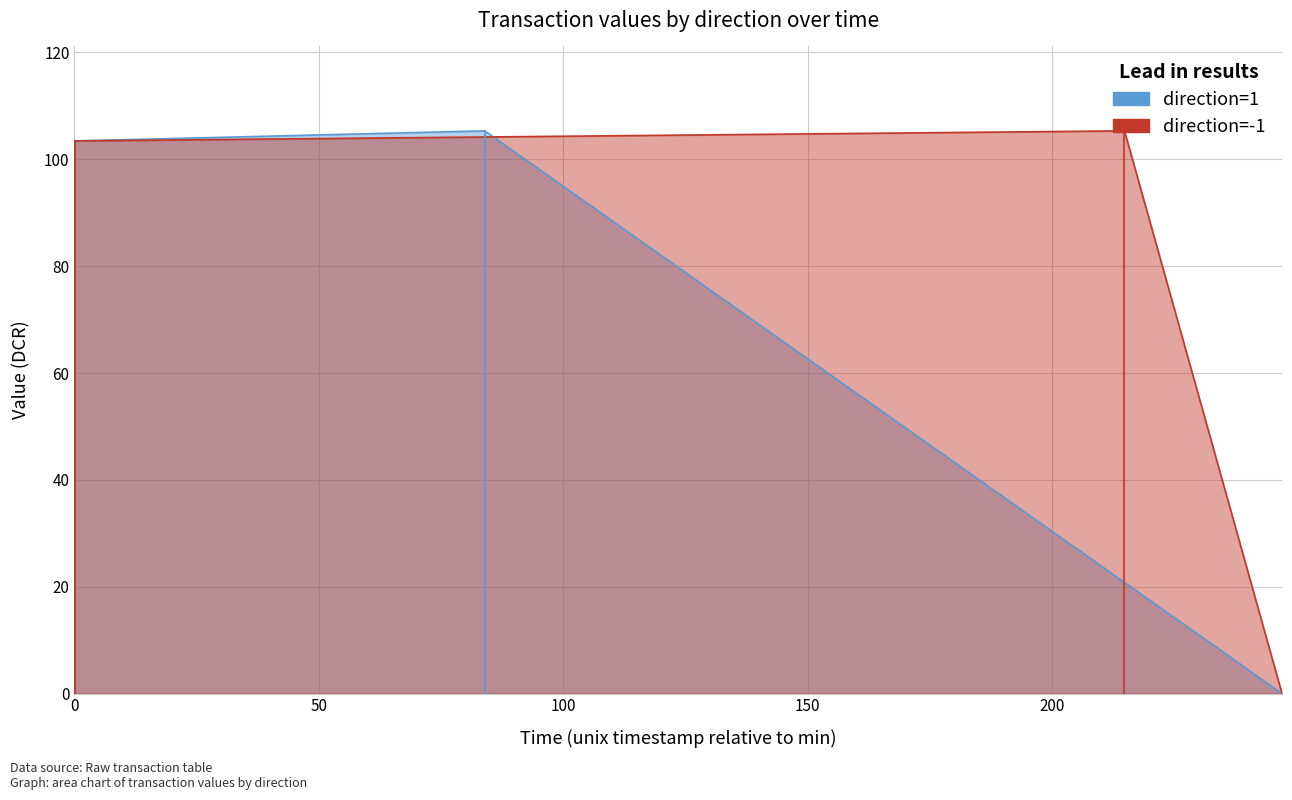

Rank the series at 0 from highest to lowest value.

direction=-1, direction=1